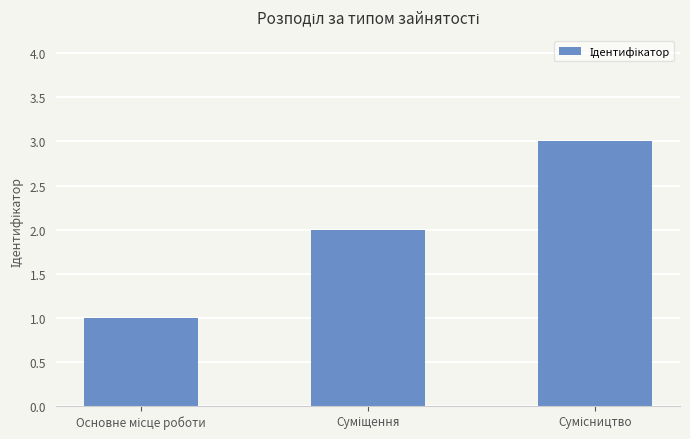

What is the maximum value shown in the chart?

3